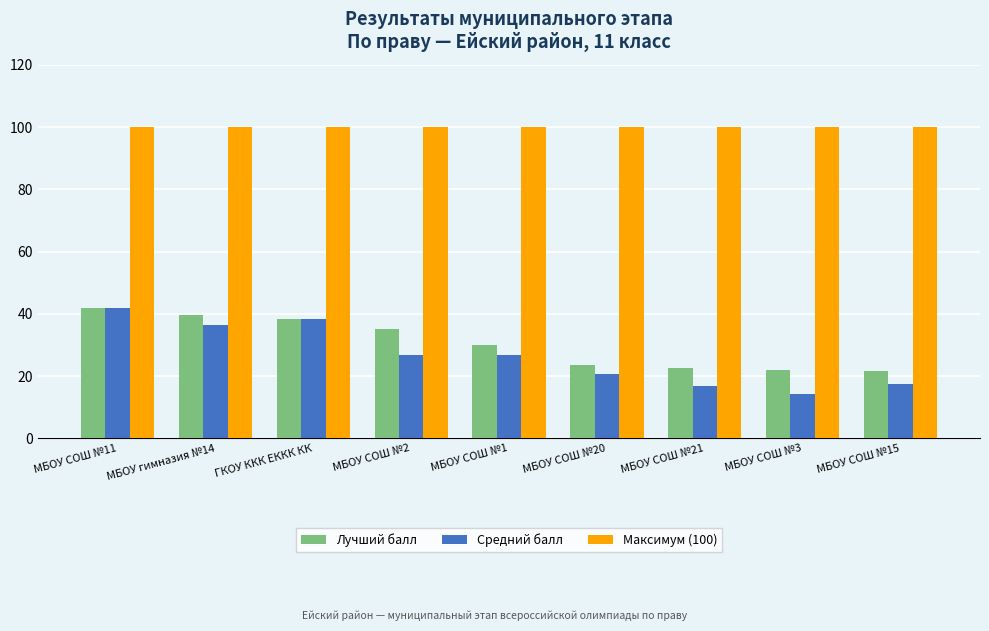

Reading right to left, extract all data points from this chart.

Лучший балл: 21.5	22.0	22.5	23.5	30.0	35.0	38.5	39.5	42.0
Средний балл: 17.5	14.4	16.8	20.8	26.8	26.8	38.5	36.4	42.0
Максимум (100): 100.0	100.0	100.0	100.0	100.0	100.0	100.0	100.0	100.0